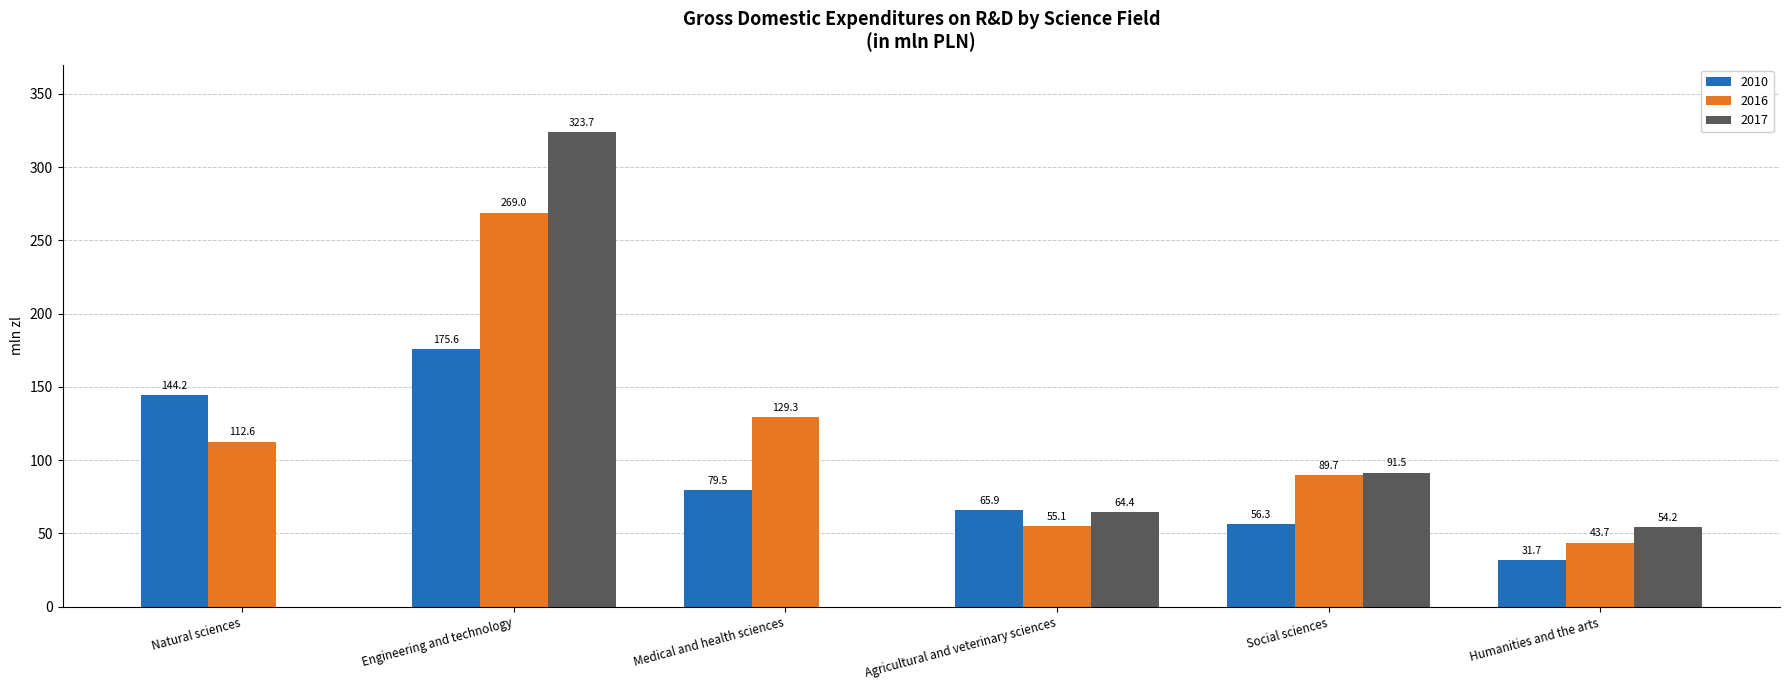

Rank the categories by 2010 value from highest to lowest.

Engineering and technology, Natural sciences, Medical and health sciences, Agricultural and veterinary sciences, Social sciences, Humanities and the arts